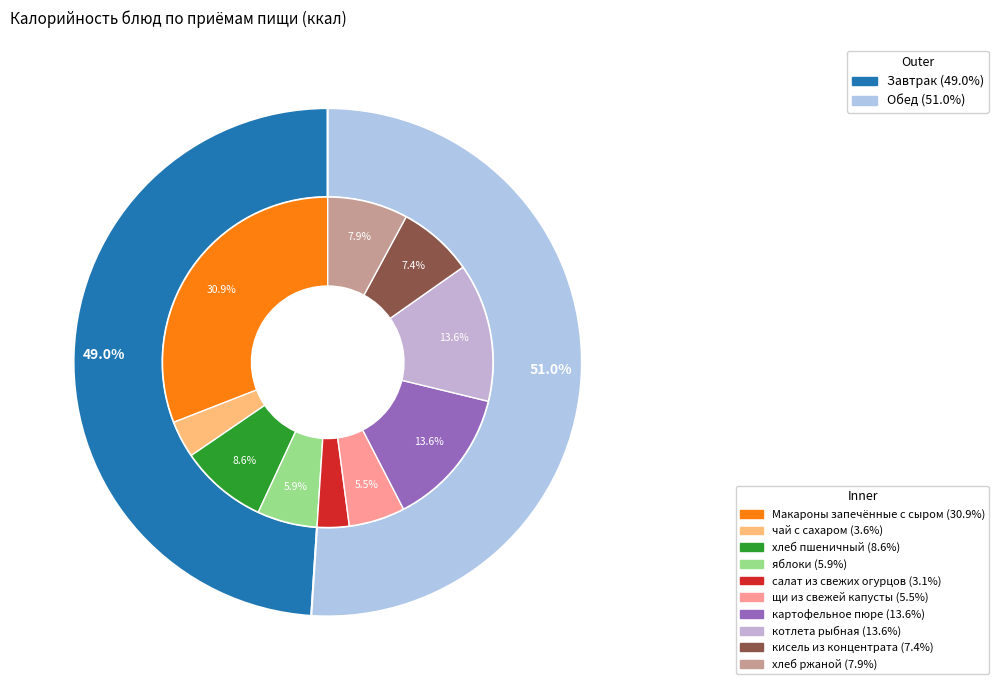

Does чай с сахаром represent more than half of the total?

No